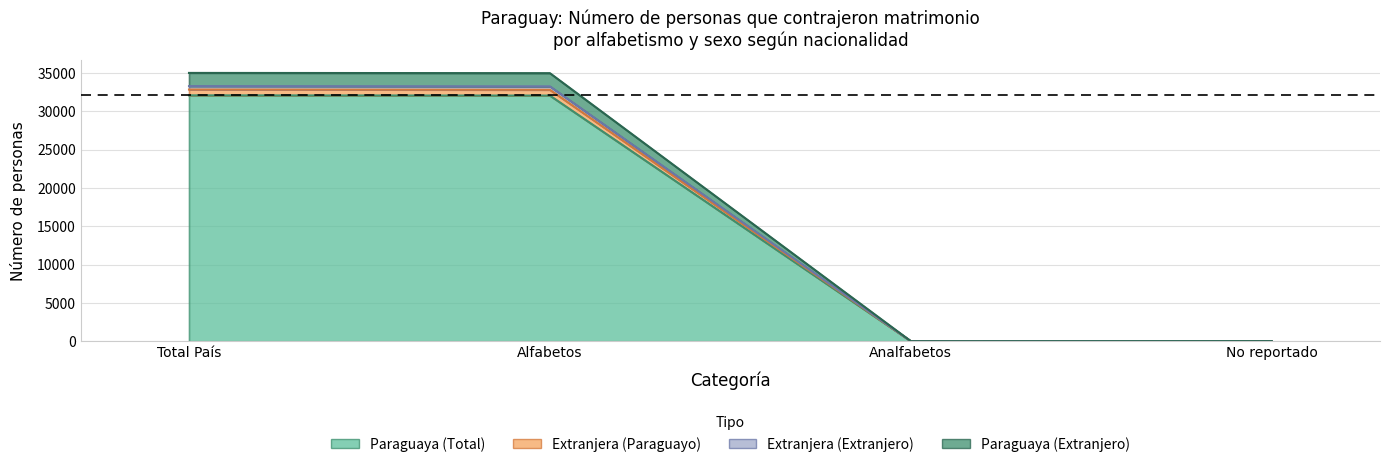

At which category is the sum across all series the highest?

Total País